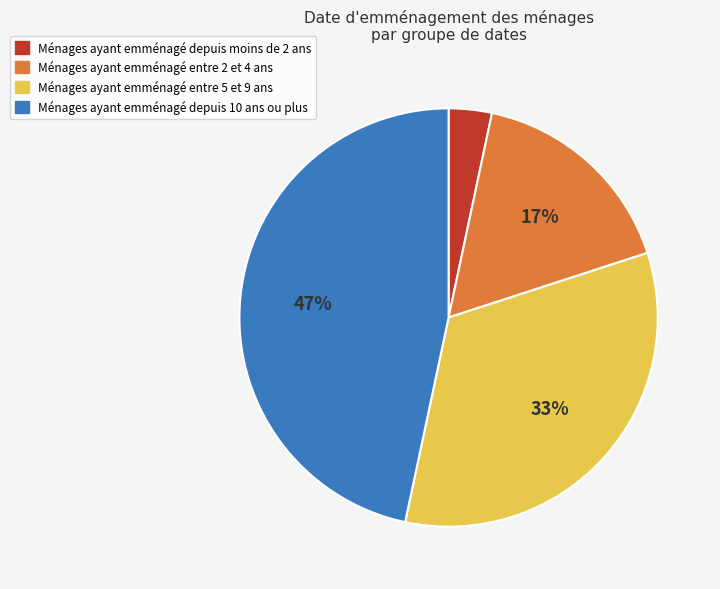

To the nearest percent, what is the average slice percentage?

25%